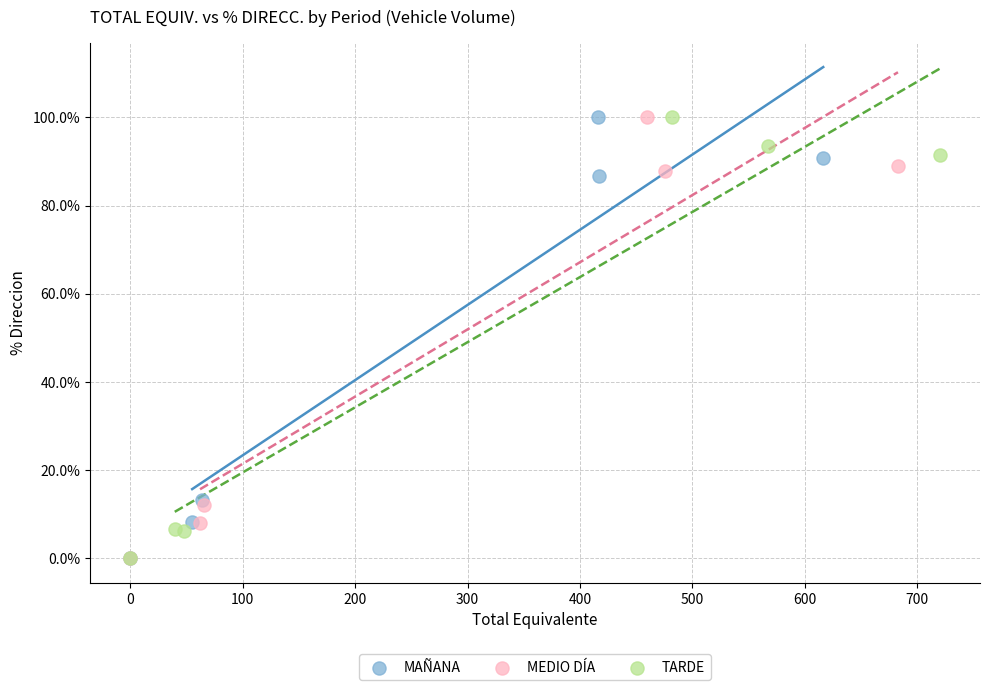

What are all the series names shown in the legend?

MAÑANA, MEDIO DÍA, TARDE